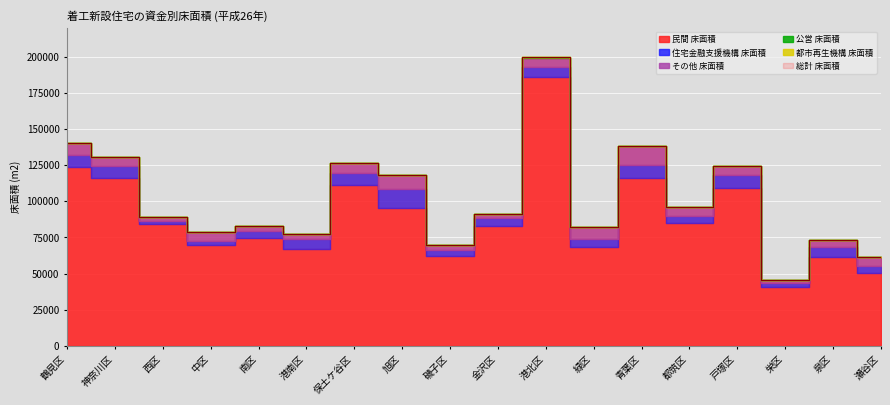

What is the difference between the その他 床面積 values at 港南区 and 戸塚区?

2169